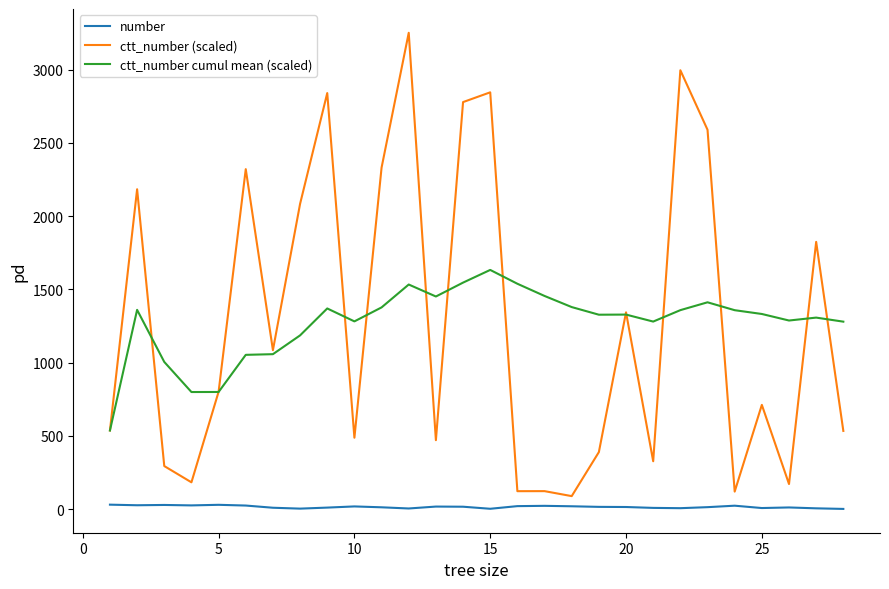

Rank the series by their maximum value, from highest to lowest.

ctt_number (scaled), ctt_number cumul mean (scaled), number